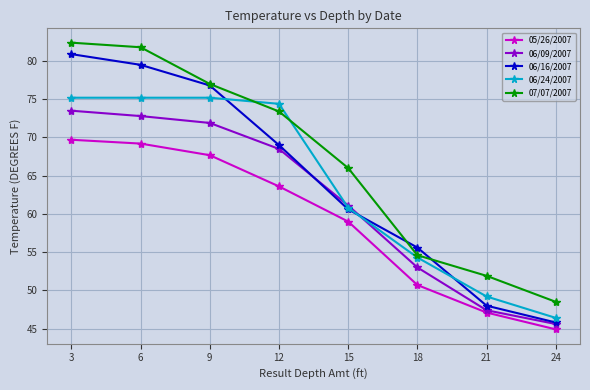

True or false: 06/16/2007 has more than 1 interior local peaks.

False